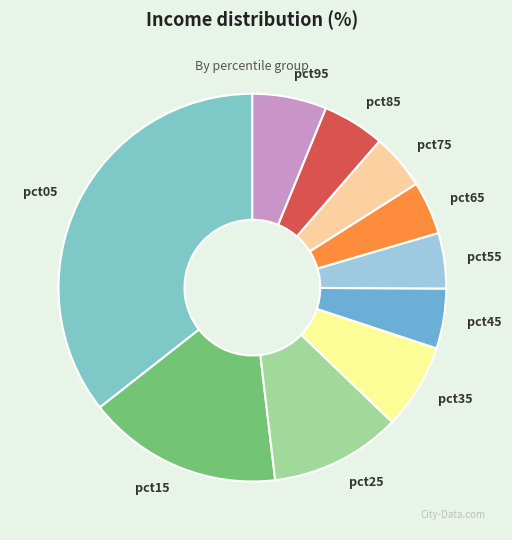

How many slices are in this pie chart?

10